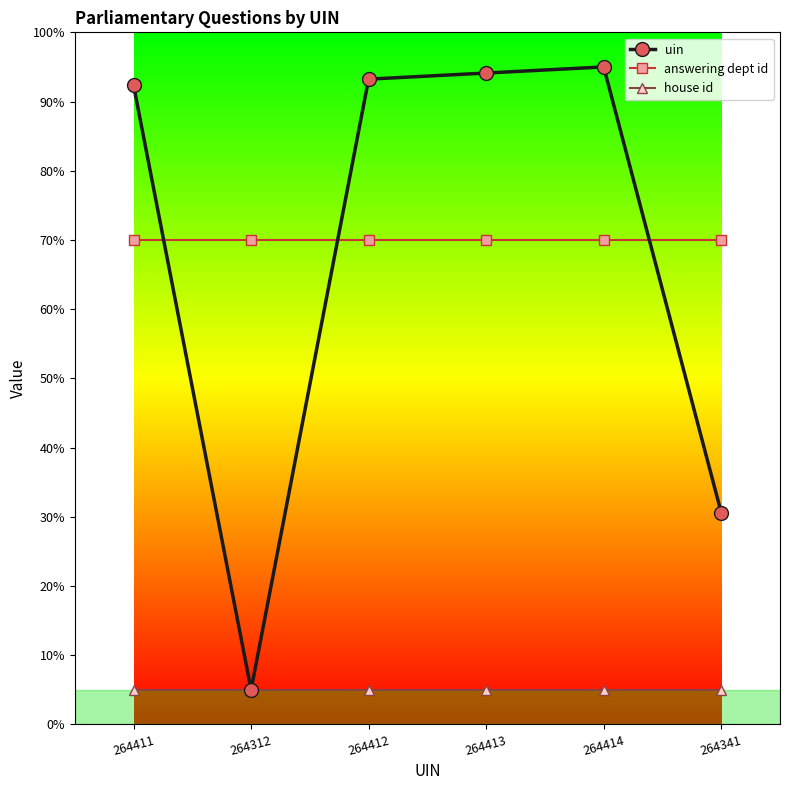

Rank the series at 264414 from highest to lowest value.

uin, answering dept id, house id